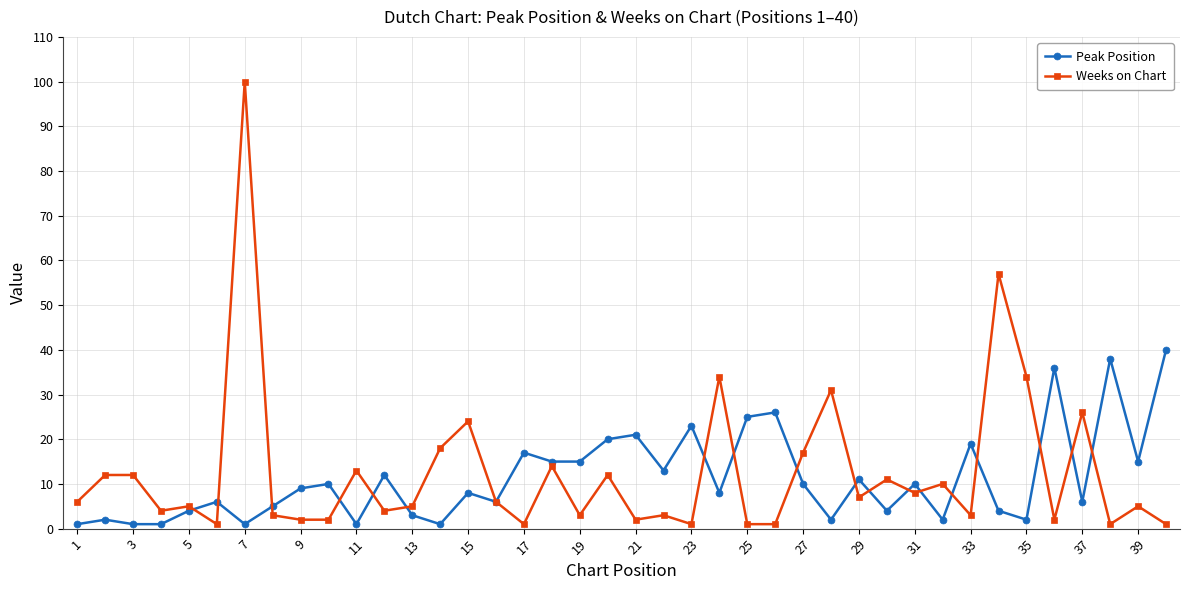

Reading left to right, what are all the values shown in this chart?

Peak Position: 1	2	1	1	4	6	1	5	9	10	1	12	3	1	8	6	17	15	15	20	21	13	23	8	25	26	10	2	11	4	10	2	19	4	2	36	6	38	15	40
Weeks on Chart: 6	12	12	4	5	1	100	3	2	2	13	4	5	18	24	6	1	14	3	12	2	3	1	34	1	1	17	31	7	11	8	10	3	57	34	2	26	1	5	1